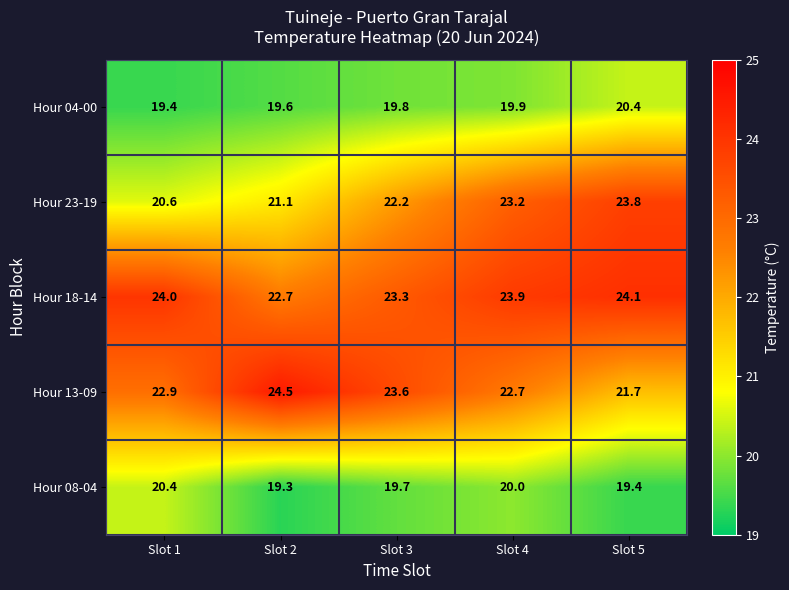

Which label corresponds to the largest value in the chart?

Slot 2